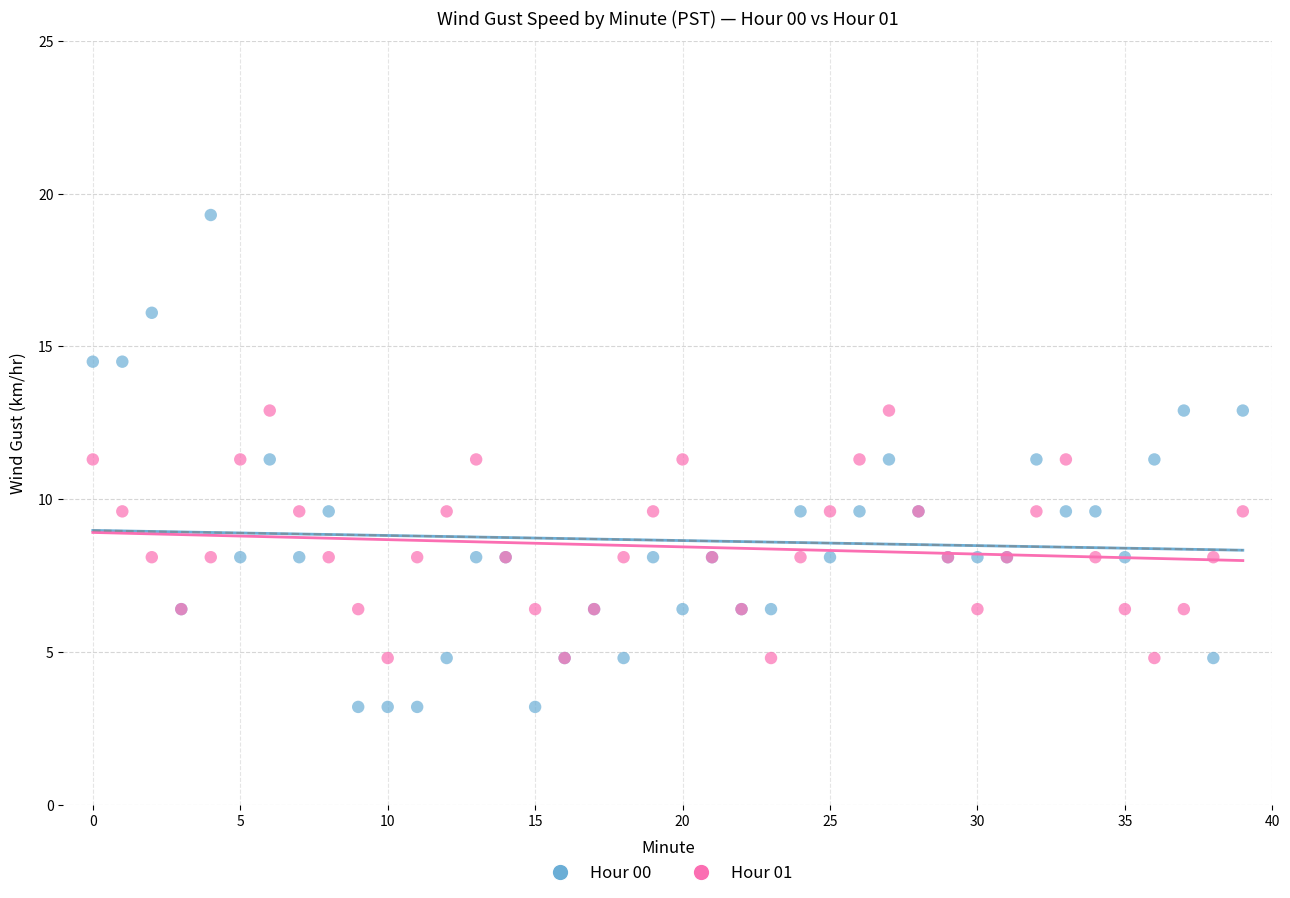

Which series contains the lowest Y value?

Hour 00